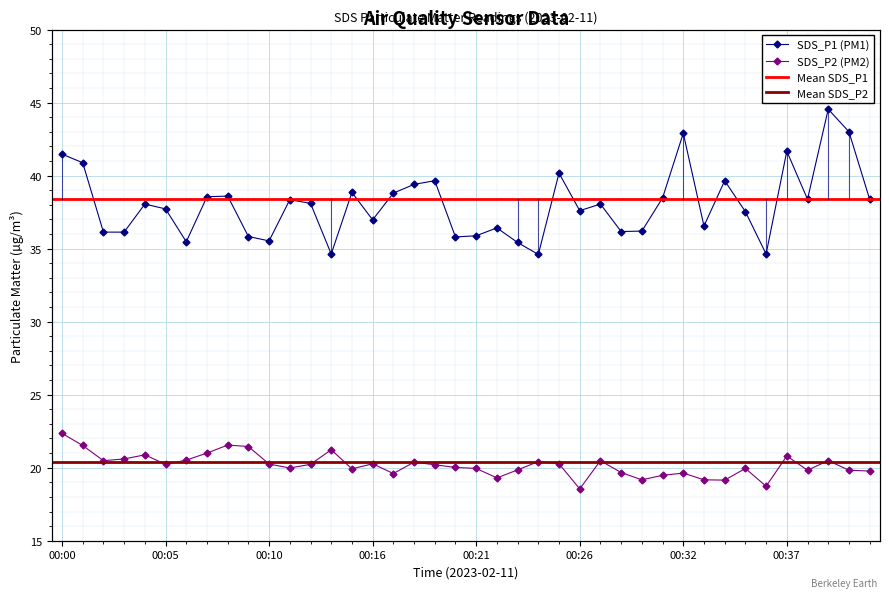

True or false: SDS_P2 and SDS_P1 cross at least once.

False